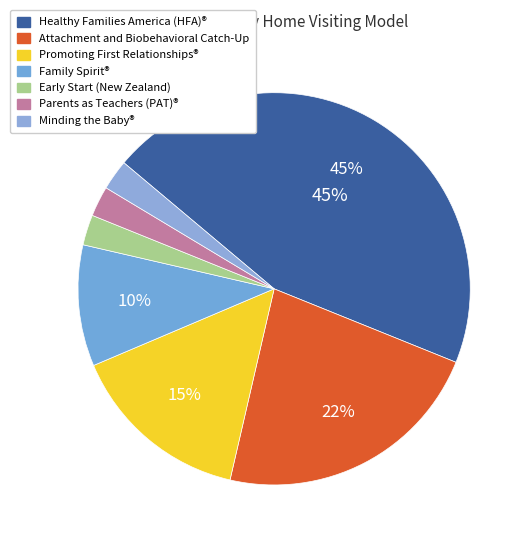

How many segments does this pie chart have?

7